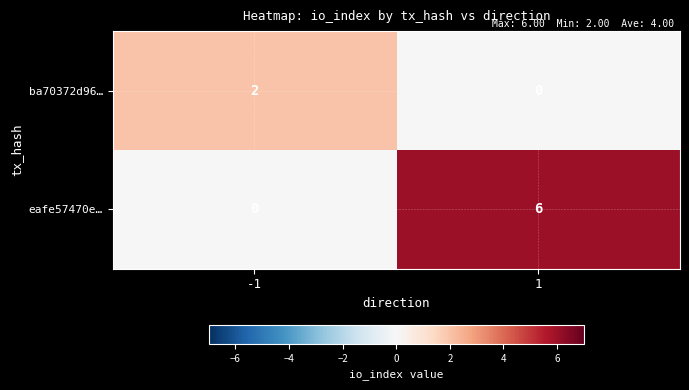

At which category is the sum across all series the highest?

1